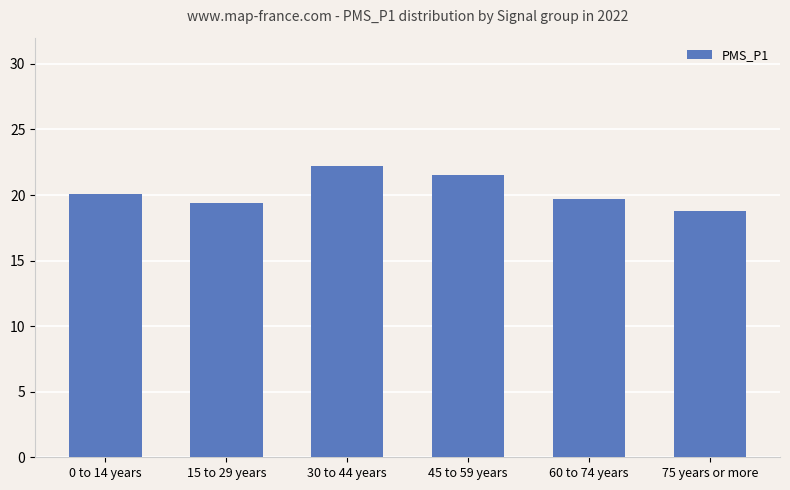

How many values exceed 20?

3